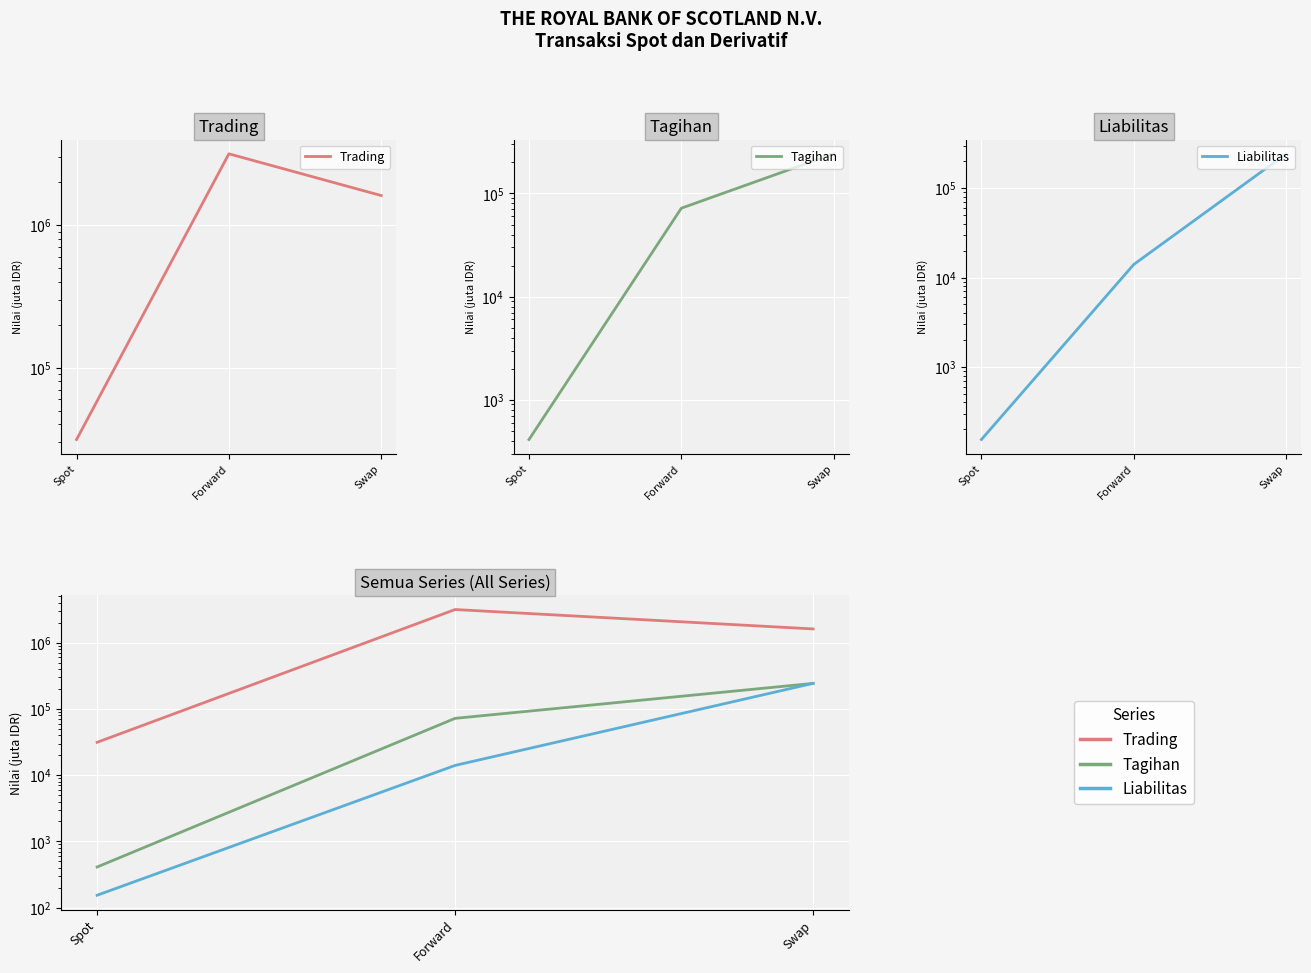

What is the label of the 3rd point from the right?

Spot